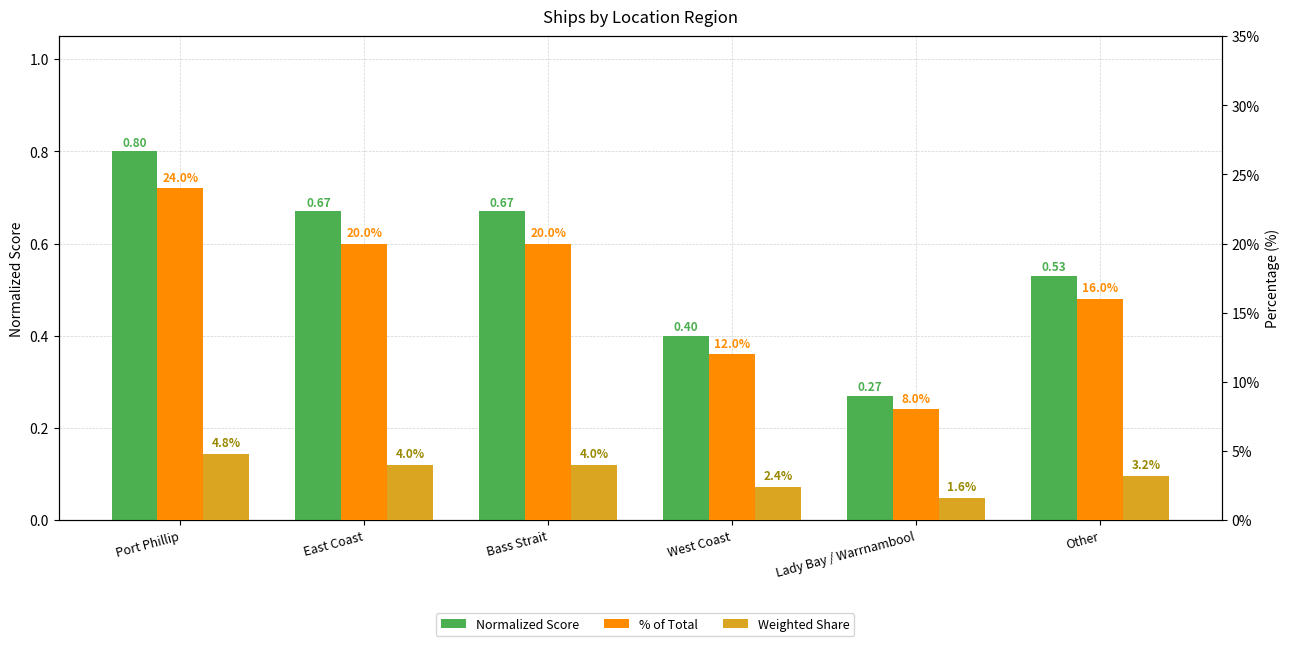

What is the greatest value displayed?

24.0